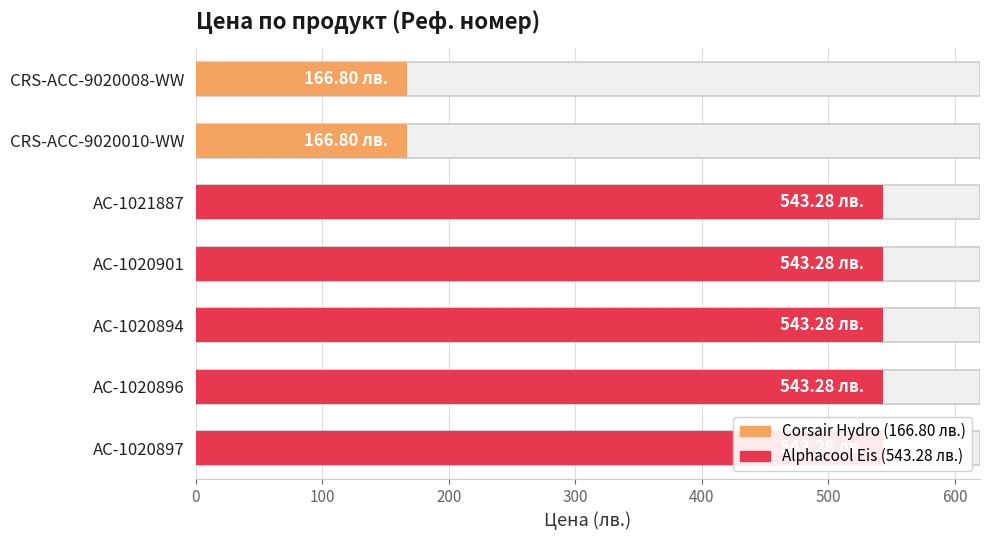

True or false: the data shows 977.5 at AC-1021887.

False